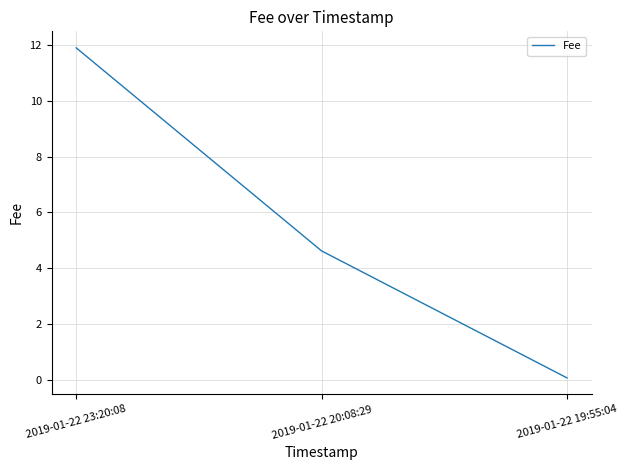

Is this an area chart (filled region under the line)?

No